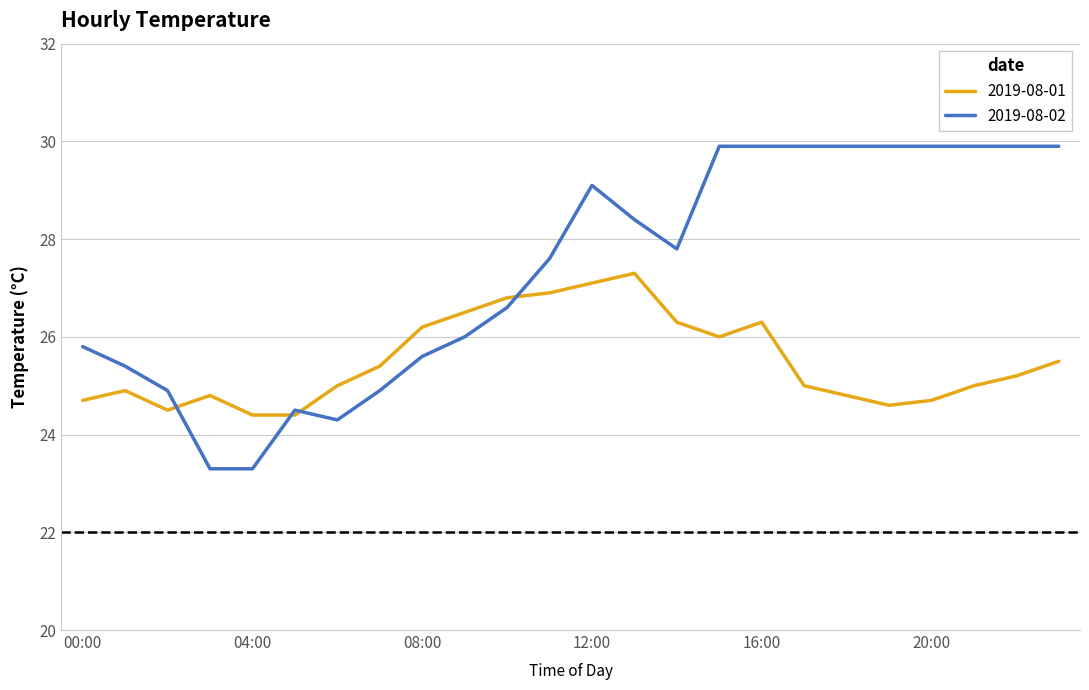

What is the smallest value displayed?

23.3